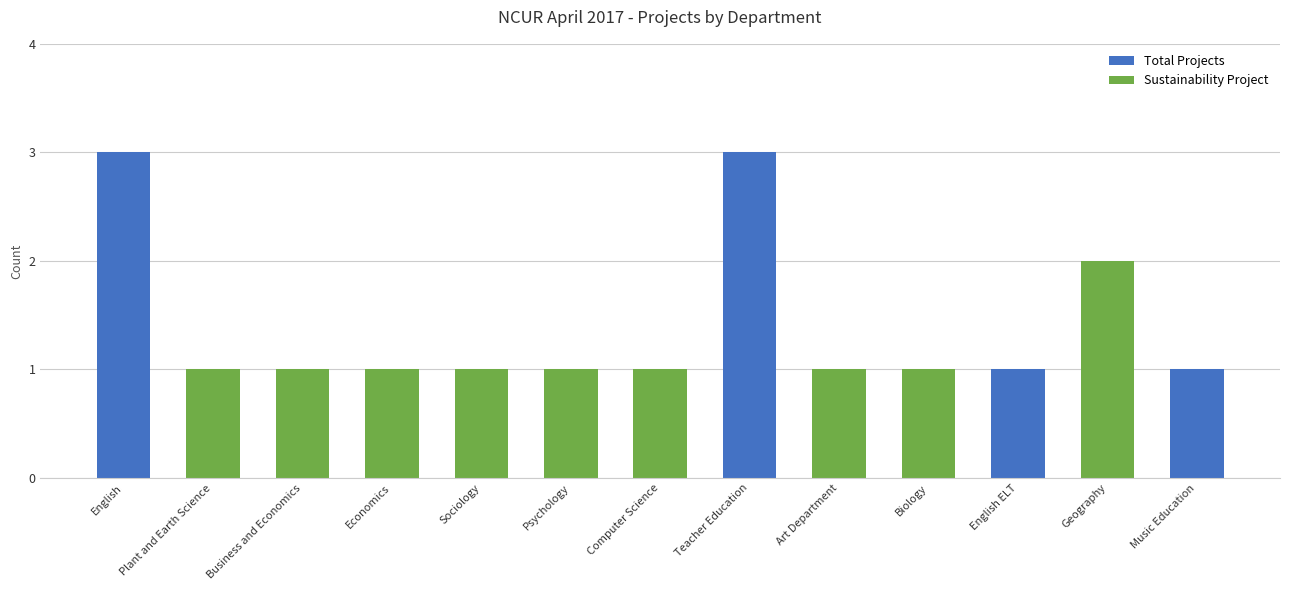

What is the label of the 3rd bar from the right?

English ELT